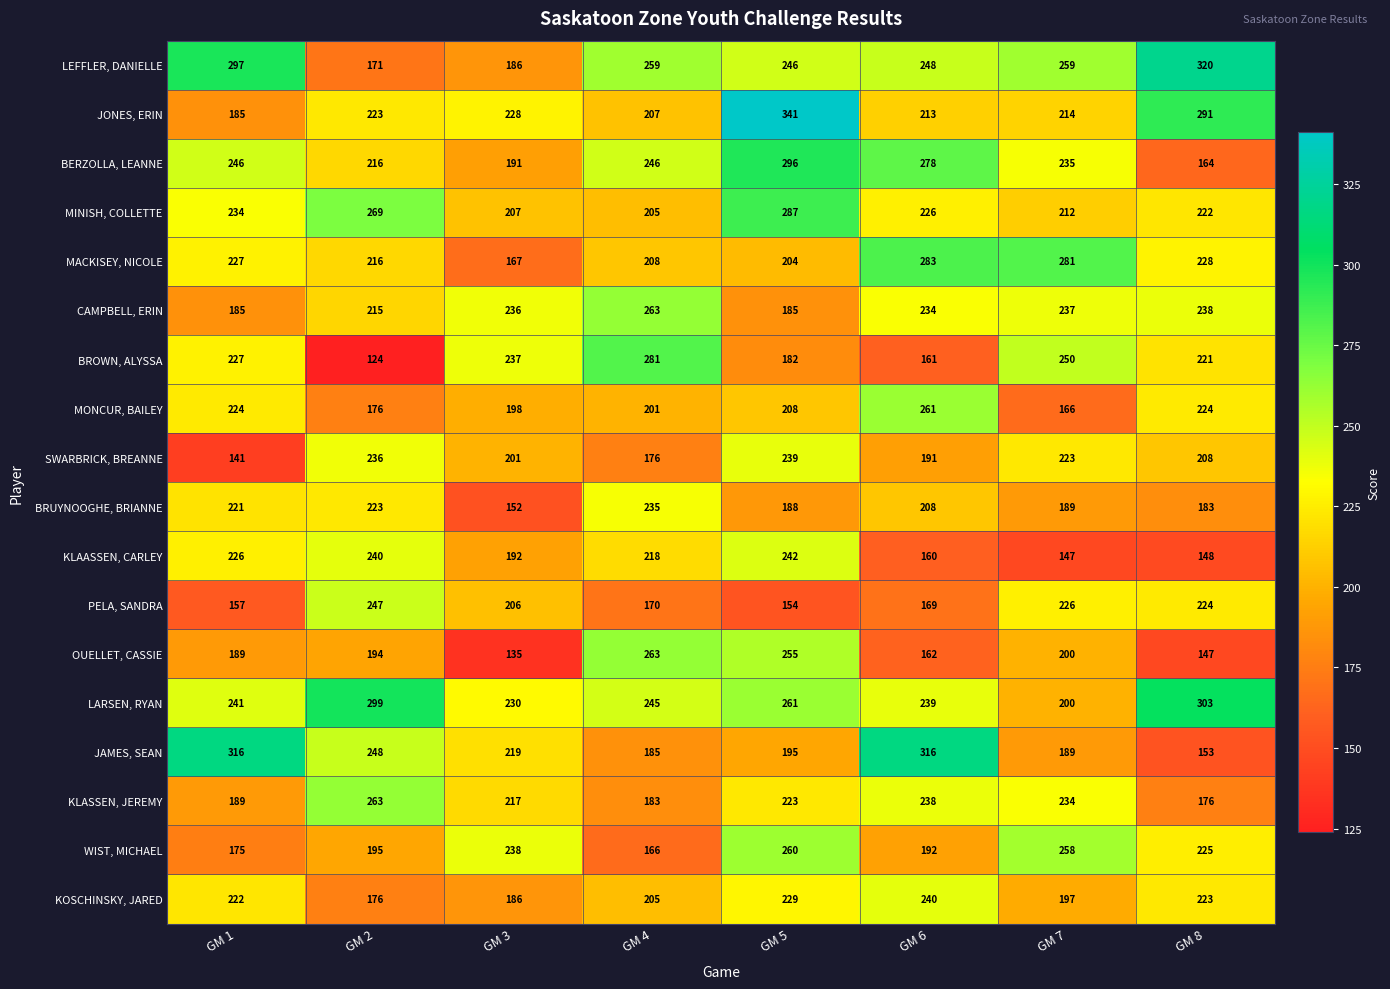

At which category is the sum across all series the highest?

GM 5